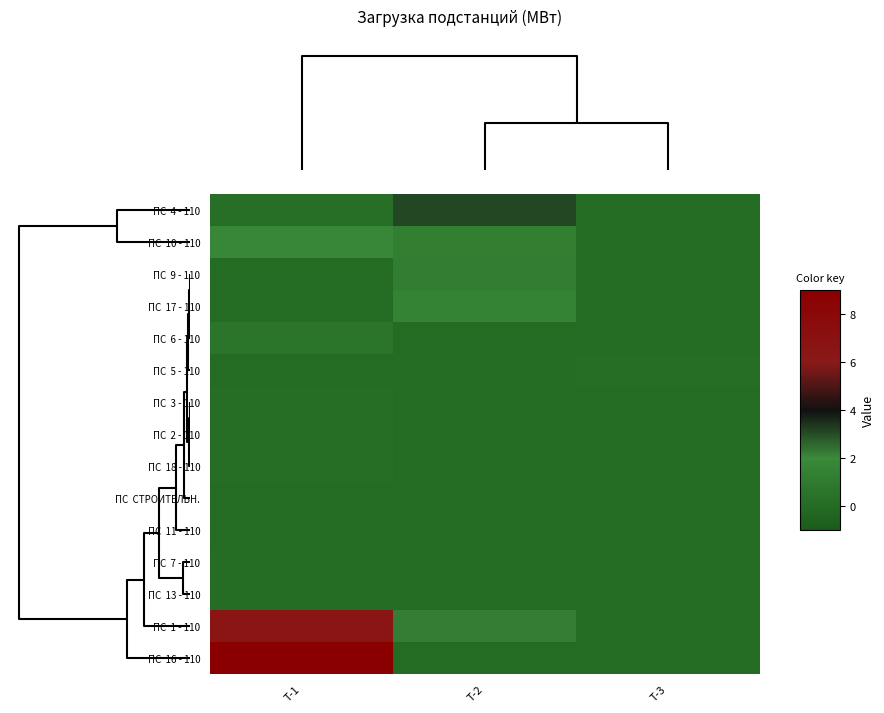

Count the number of categories in the chart.

3